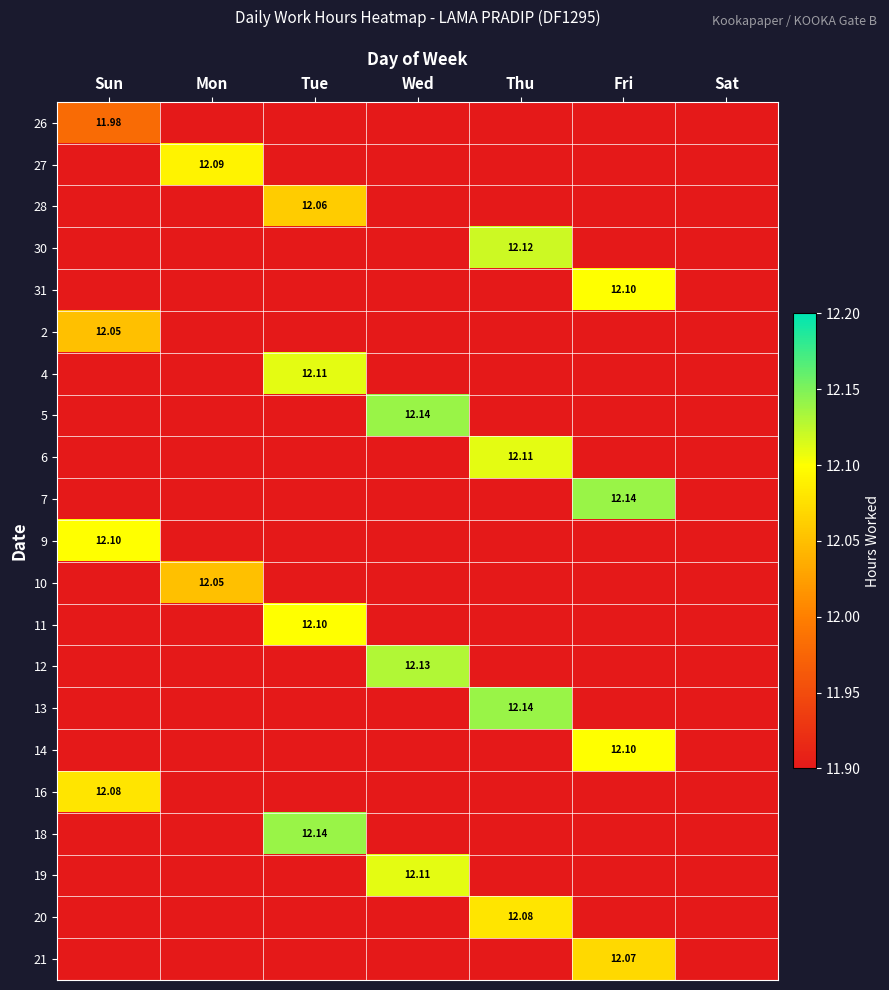

Reading left to right, extract all data points from this chart.

26: 12.1	0.0	0.0	0.0	0.0	0.0	0.0
27: 0.0	12.1	0.0	0.0	0.0	0.0	0.0
28: 0.0	0.0	12.1	0.0	0.0	0.0	0.0
30: 0.0	0.0	0.0	0.0	12.1	0.0	0.0
31: 0.0	0.0	0.0	0.0	0.0	12.1	0.0
2: 12.0	0.0	0.0	0.0	0.0	0.0	0.0
4: 0.0	0.0	12.1	0.0	0.0	0.0	0.0
5: 0.0	0.0	0.0	12.1	0.0	0.0	0.0
6: 0.0	0.0	0.0	0.0	12.1	0.0	0.0
7: 0.0	0.0	0.0	0.0	0.0	12.1	0.0
9: 12.1	0.0	0.0	0.0	0.0	0.0	0.0
10: 0.0	12.1	0.0	0.0	0.0	0.0	0.0
11: 0.0	0.0	12.1	0.0	0.0	0.0	0.0
12: 0.0	0.0	0.0	12.1	0.0	0.0	0.0
13: 0.0	0.0	0.0	0.0	12.1	0.0	0.0
14: 0.0	0.0	0.0	0.0	0.0	12.1	0.0
16: 12.1	0.0	0.0	0.0	0.0	0.0	0.0
18: 0.0	0.0	12.1	0.0	0.0	0.0	0.0
19: 0.0	0.0	0.0	12.1	0.0	0.0	0.0
20: 0.0	0.0	0.0	0.0	12.1	0.0	0.0
21: 0.0	0.0	0.0	0.0	0.0	12.1	0.0